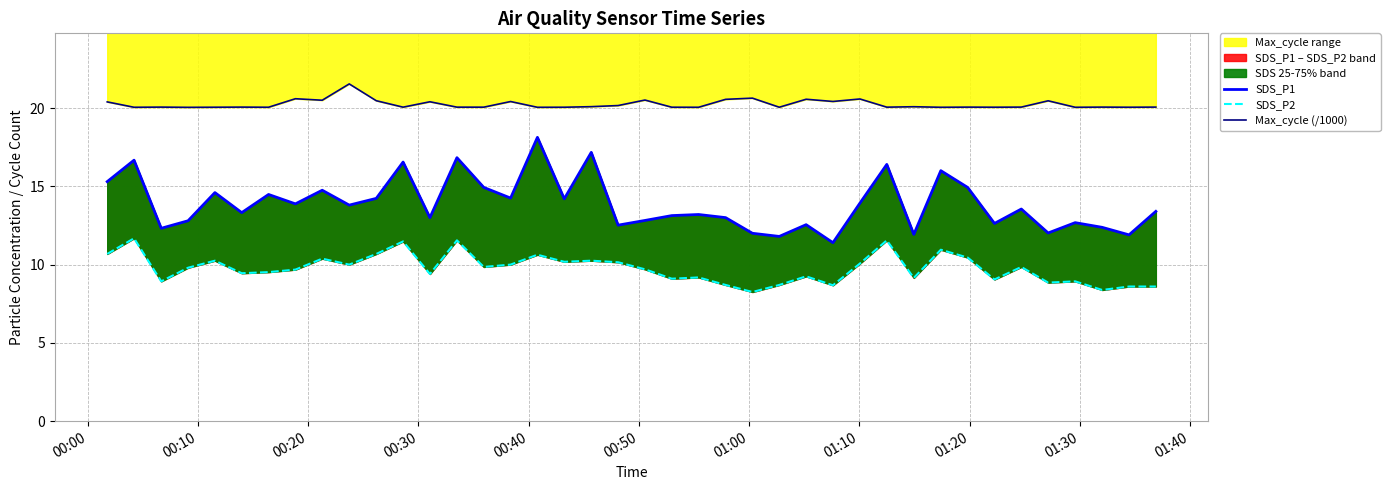

Which series has the widest spread of values?

SDS_P1